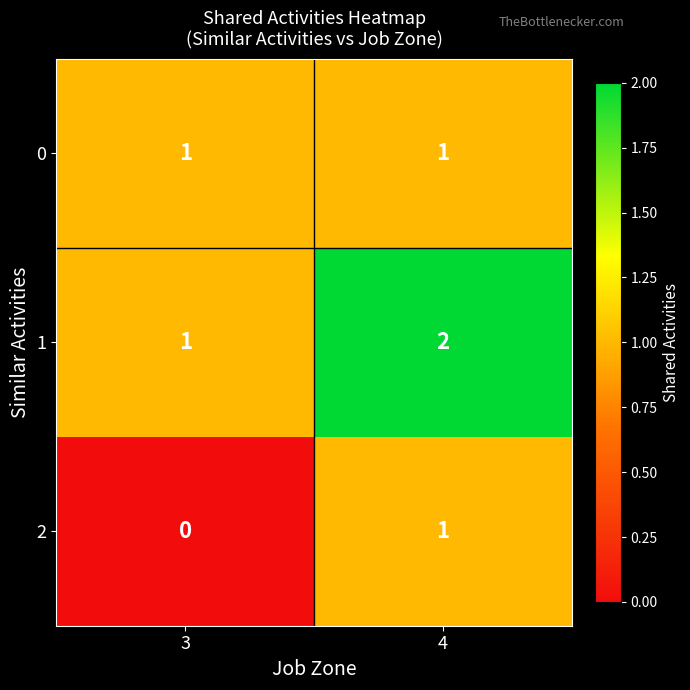

Which series has the largest total across all categories?

1